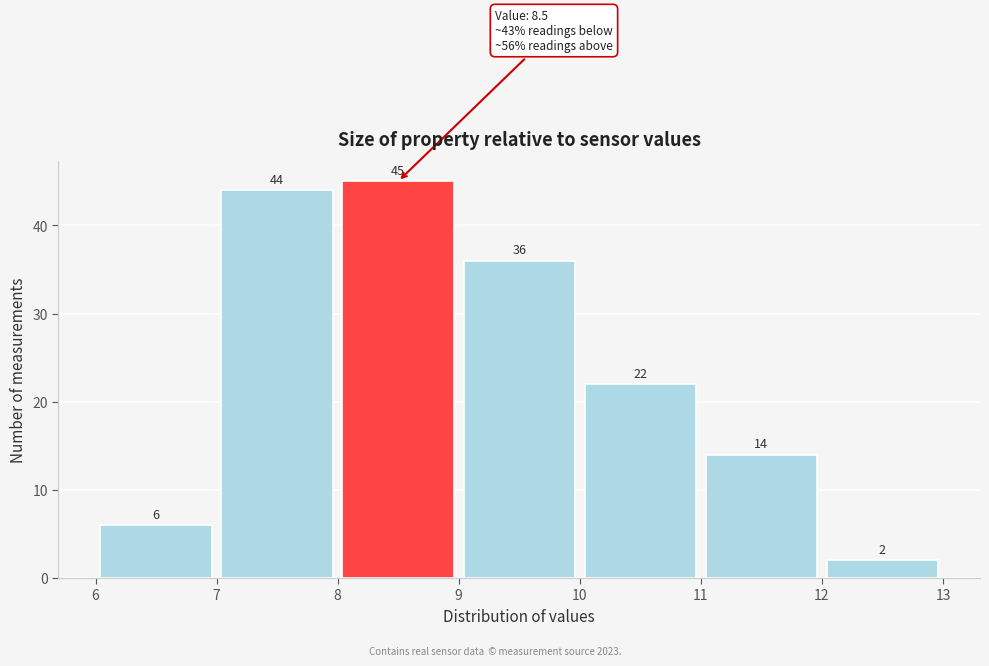

Reading left to right, transcribe this chart: for each bar, give the range it covers on the x-axis and its height.

6 to 7: 6
7 to 8: 44
8 to 9: 45
9 to 10: 36
10 to 11: 22
11 to 12: 14
12 to 13: 2